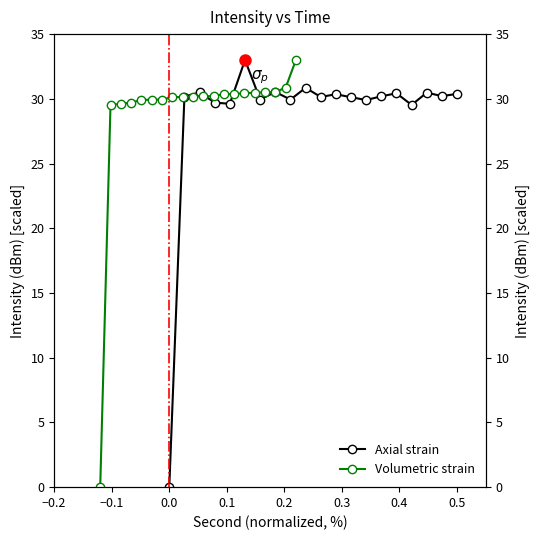

Count the number of data series in this chart.

2